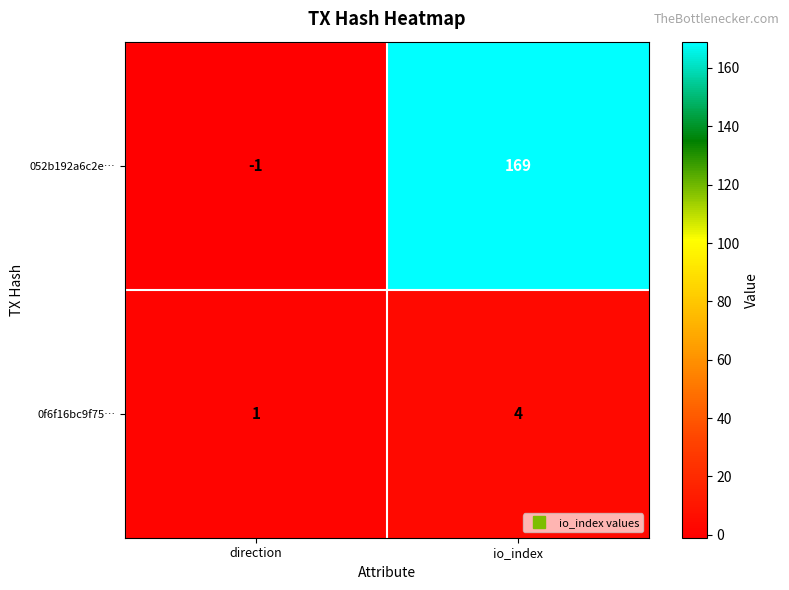

Is it true that 0f6f16bc9f75… equals 5 at io_index?

False